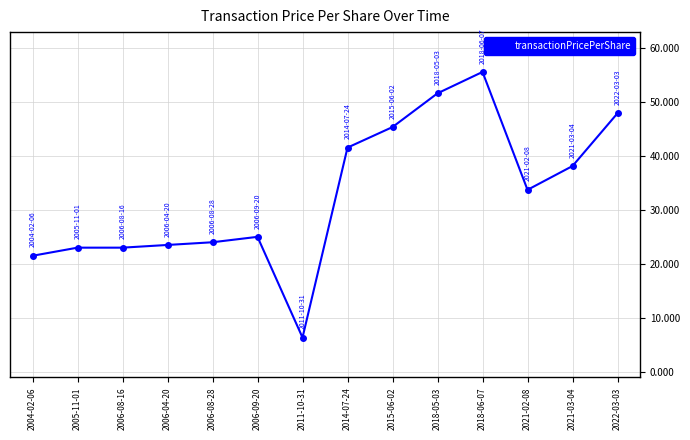

How many data points does each series have?

14